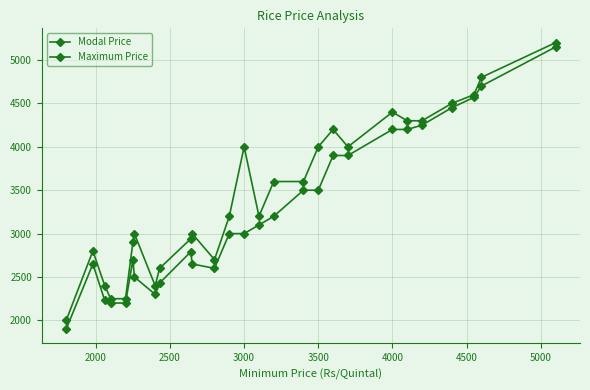

What is the value of the Modal Price point at the 27th from the left?

5150